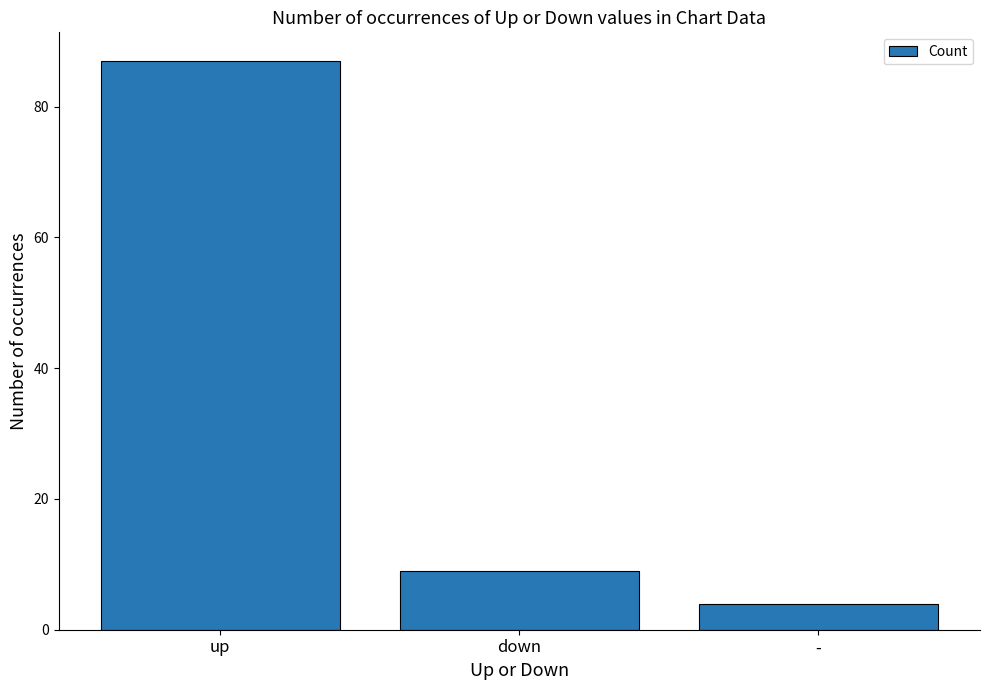

At which category does the chart reach its minimum across all series?

-